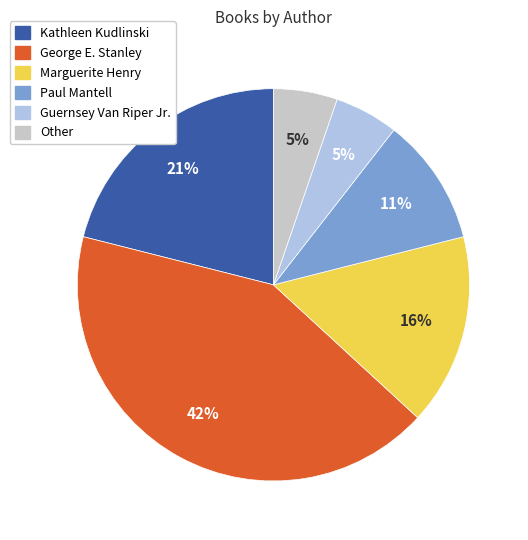

Is there a majority slice in this chart?

No